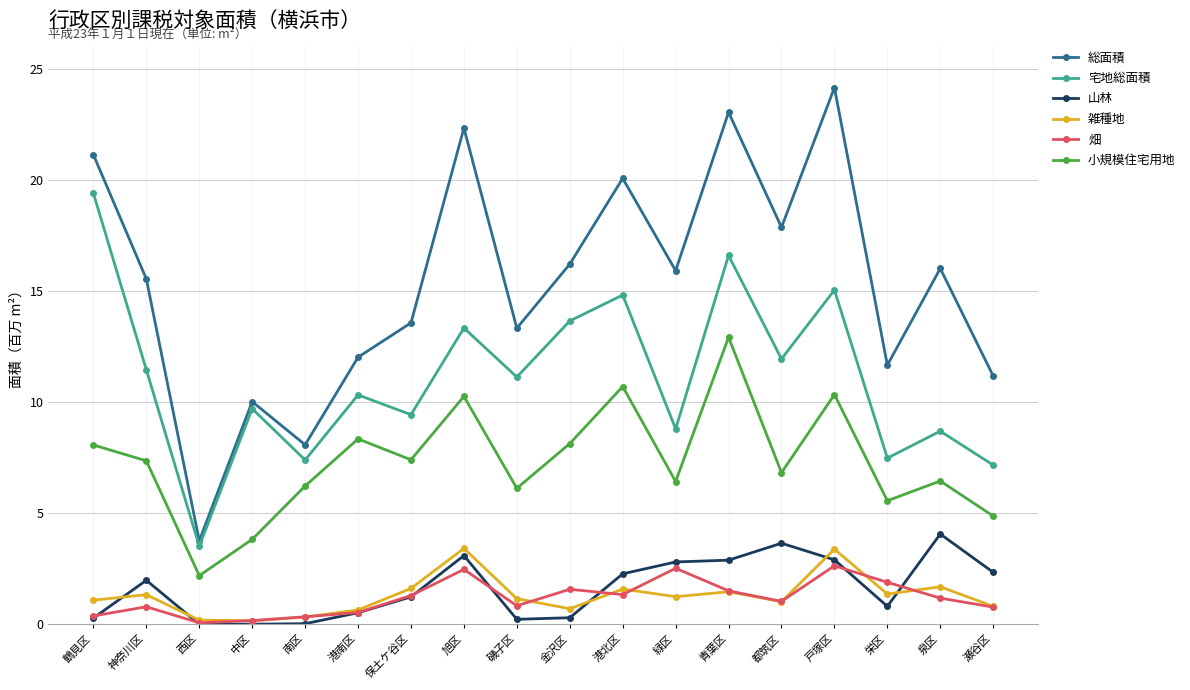

True or false: 山林 and 総面積 intersect in this chart.

False